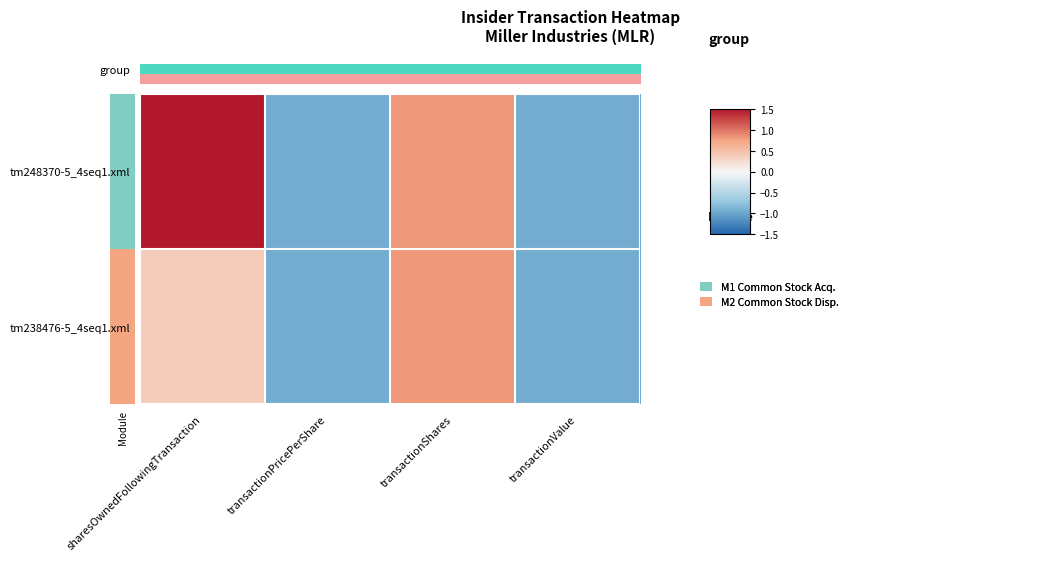

Which series changed the most between sharesOwnedFollowingTransaction and transactionValue?

tm248370-5_4seq1.xml